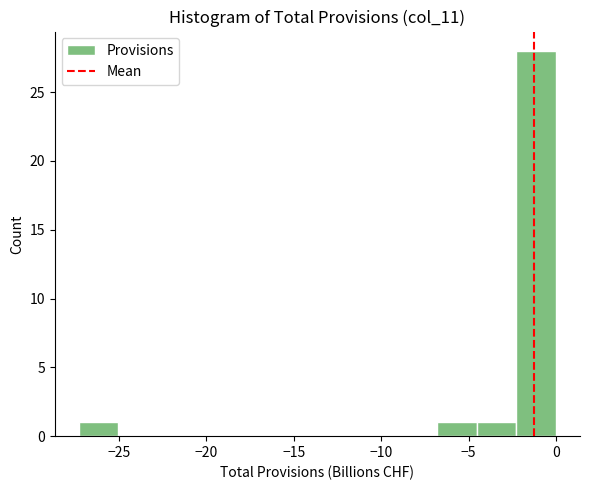

Reading left to right, list every bar in this chart as the range it spans on the x-axis followed by its height. Neither the bar edges nor the heights are printed on the chart, so give them approximately, as read against the axes.

-27.5 to -25.0: 1
-25.0 to -22.5: 0
-22.5 to -20.5: 0
-20.5 to -18.0: 0
-18.0 to -16.0: 0
-16.0 to -13.5: 0
-13.5 to -11.5: 0
-11.5 to -9.0: 0
-9.0 to -7.0: 0
-7.0 to -4.5: 1
-4.5 to -2.5: 1
-2.5 to 0.0: 28